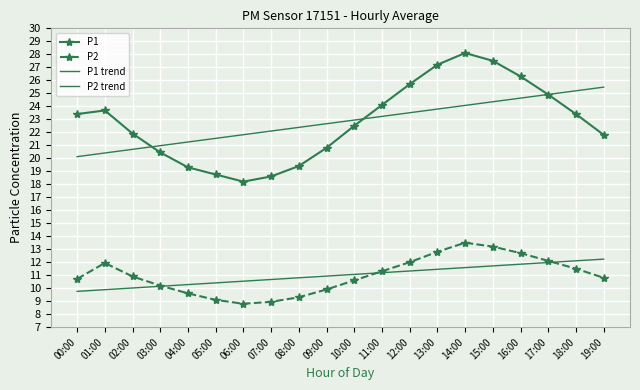

List the labels in order of P1 trend value, largest first.

19:00, 18:00, 17:00, 16:00, 15:00, 14:00, 13:00, 12:00, 11:00, 10:00, 09:00, 08:00, 07:00, 06:00, 05:00, 04:00, 03:00, 02:00, 01:00, 00:00